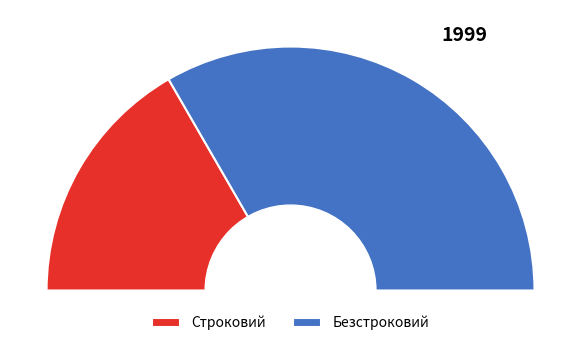

Count the number of slices in the pie.

2